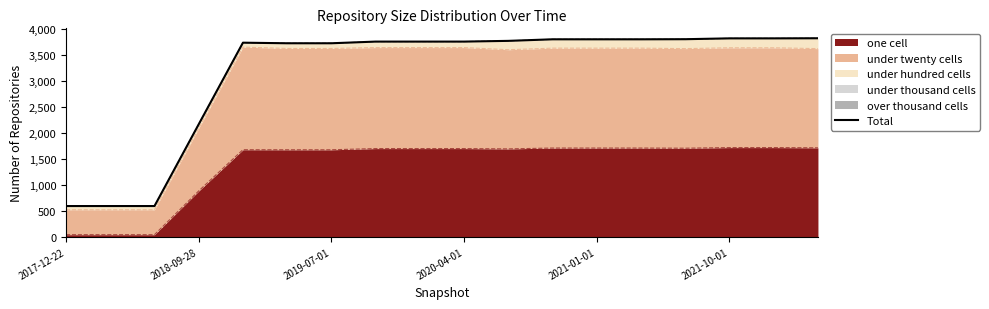

At which category does the chart reach its minimum across all series?

2017-12-22